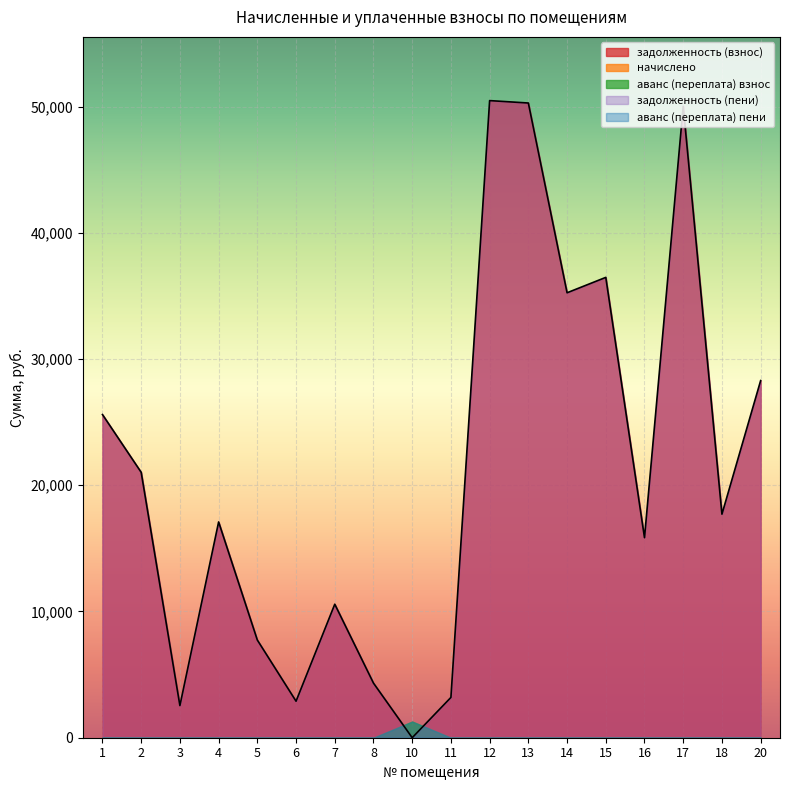

At which category is the sum across all series the highest?

12